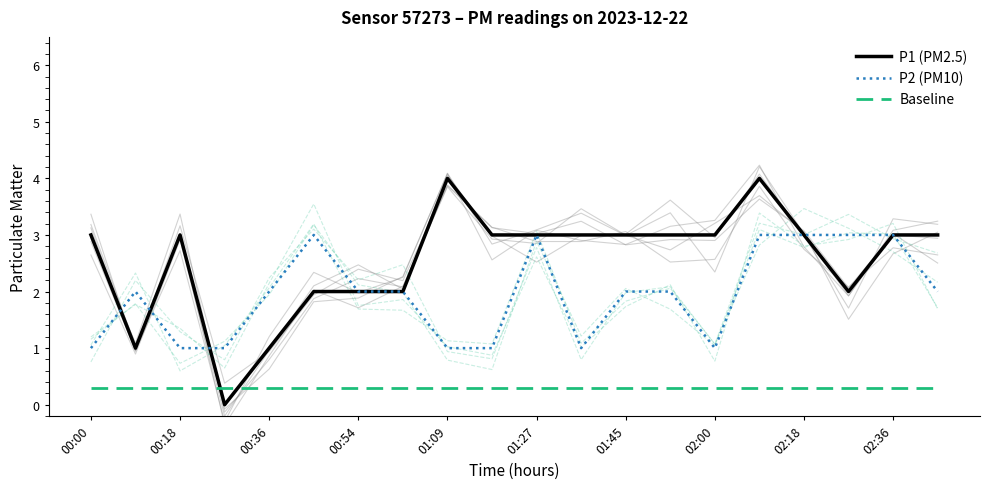

What value does the Baseline series have at 02:36?

0.3